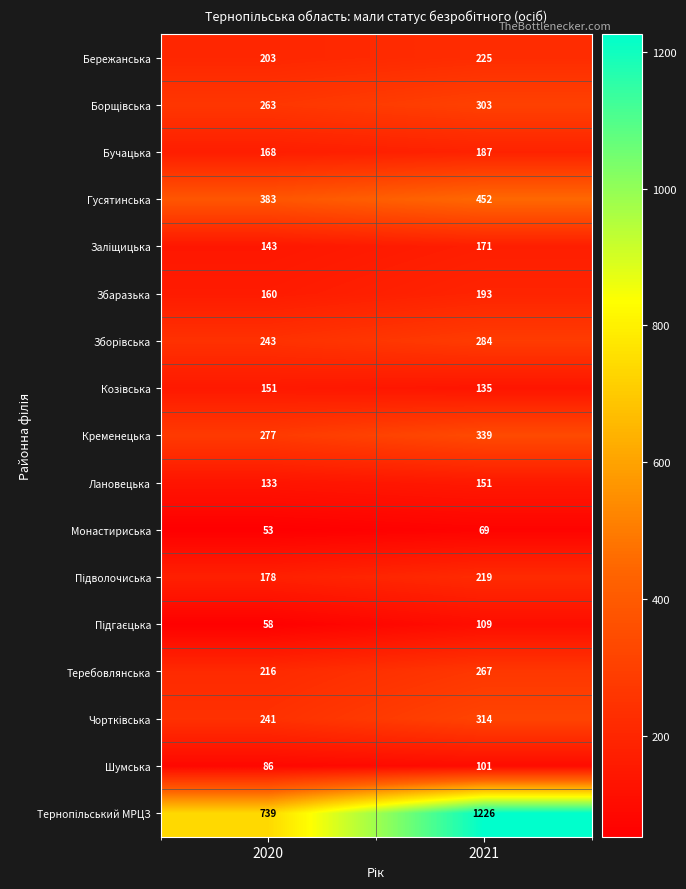

What is the spread (max minus min) of values at 2021?

1157